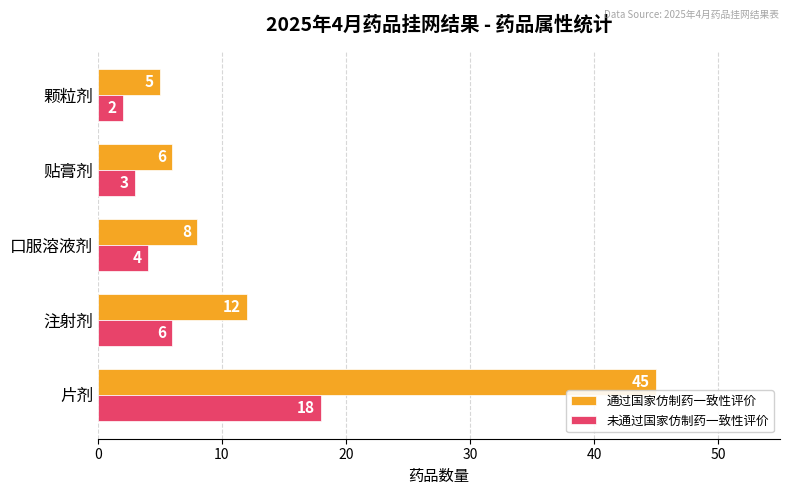

Which series has the widest spread of values?

通过国家仿制药一致性评价